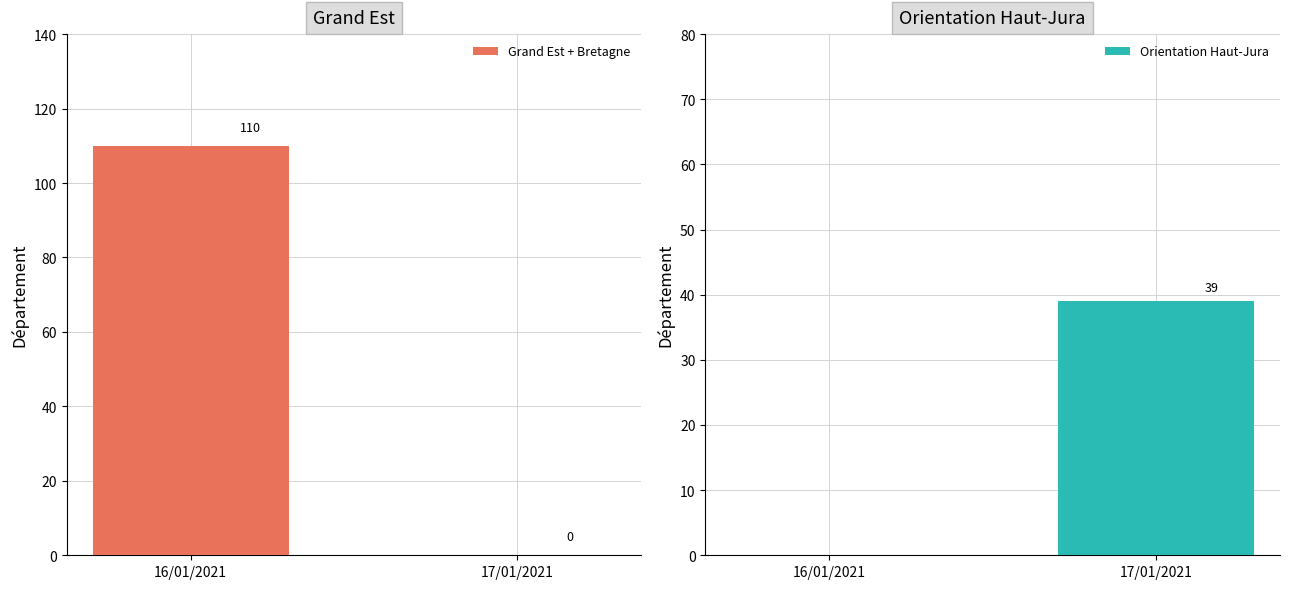

Is the value of Orientation Haut-Jura at 16/01/2021 greater than the value of Grand Est + Bretagne at 17/01/2021?

No